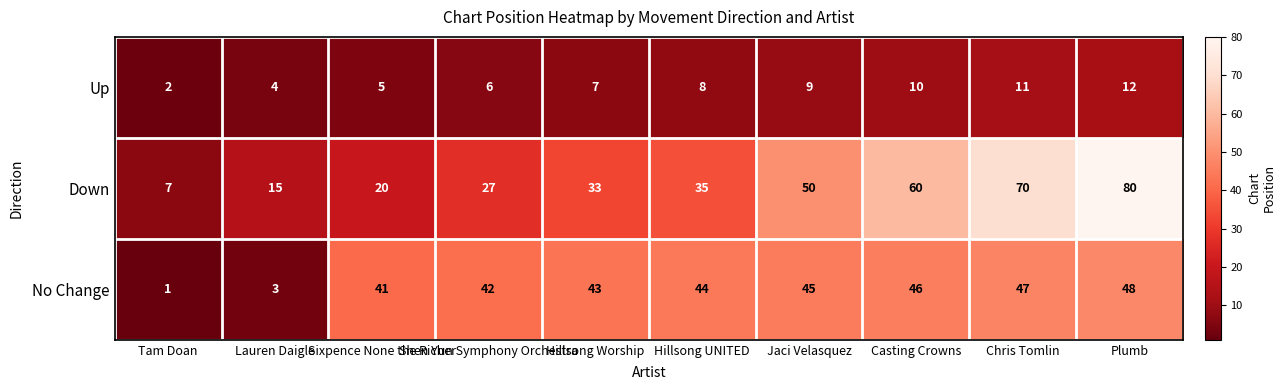

Which series has the largest total across all categories?

Down